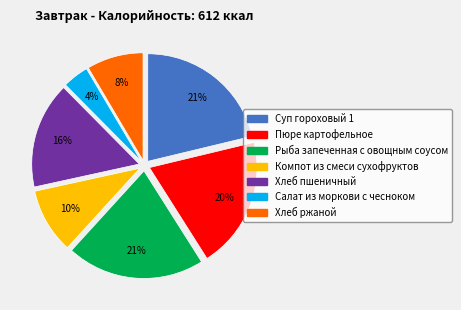

What percentage is the Компот из смеси сухофруктов slice, to the nearest percent?

10%